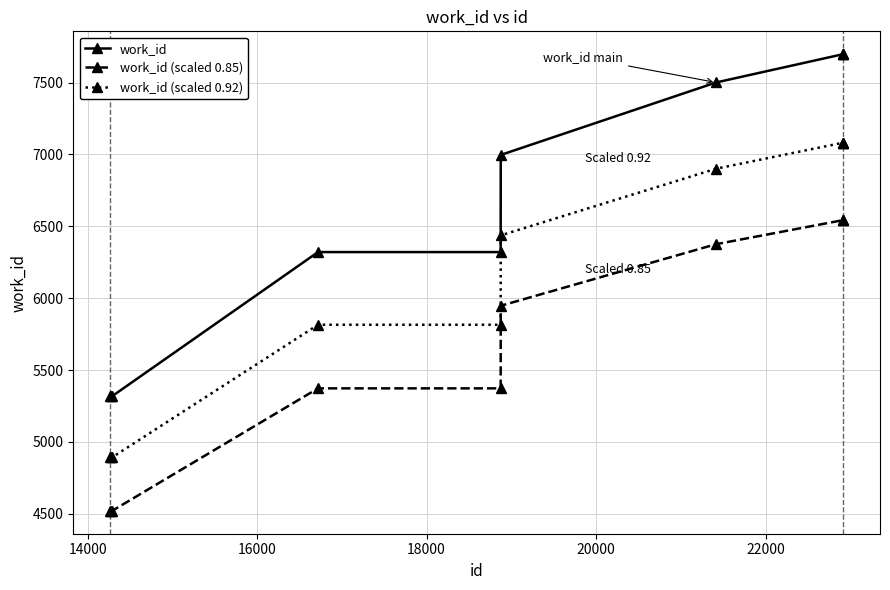

Which series has the largest total across all categories?

work_id